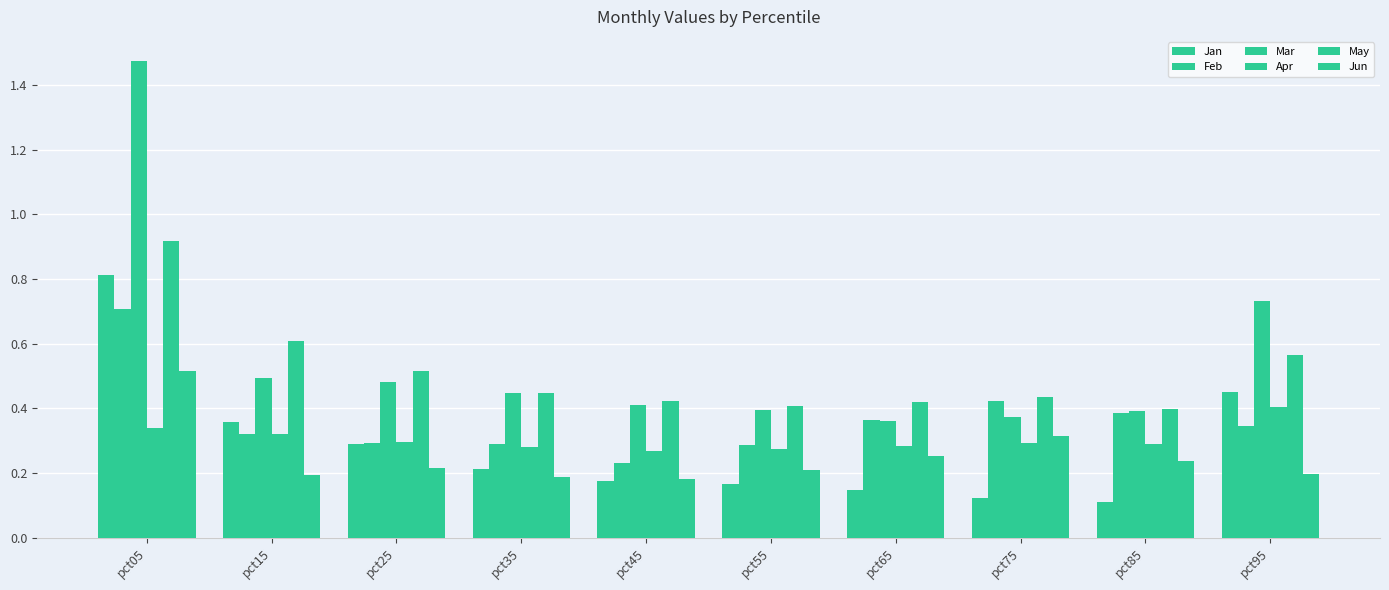

Reading right to left, what are all the values shown in this chart?

Jan: 0.4	0.1	0.1	0.1	0.2	0.2	0.2	0.3	0.4	0.8
Feb: 0.3	0.4	0.4	0.4	0.3	0.2	0.3	0.3	0.3	0.7
Mar: 0.7	0.4	0.4	0.4	0.4	0.4	0.4	0.5	0.5	1.5
Apr: 0.4	0.3	0.3	0.3	0.3	0.3	0.3	0.3	0.3	0.3
May: 0.6	0.4	0.4	0.4	0.4	0.4	0.4	0.5	0.6	0.9
Jun: 0.2	0.2	0.3	0.3	0.2	0.2	0.2	0.2	0.2	0.5